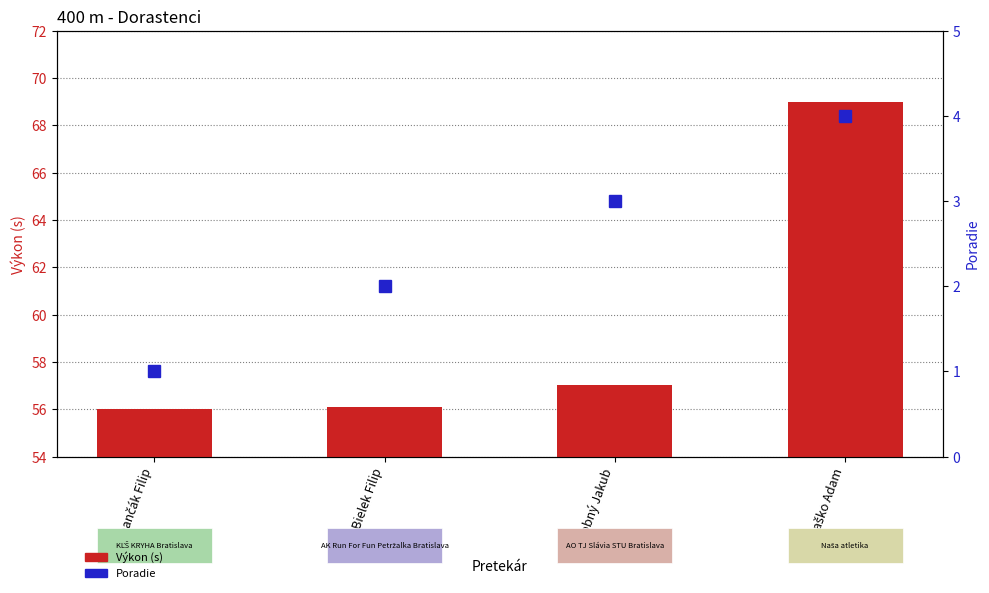

Reading left to right, transcribe all the data shown in this chart.

Výkon (s): 56.0	56.1	57.0	69.0
Poradie: 1.0	2.0	3.0	4.0